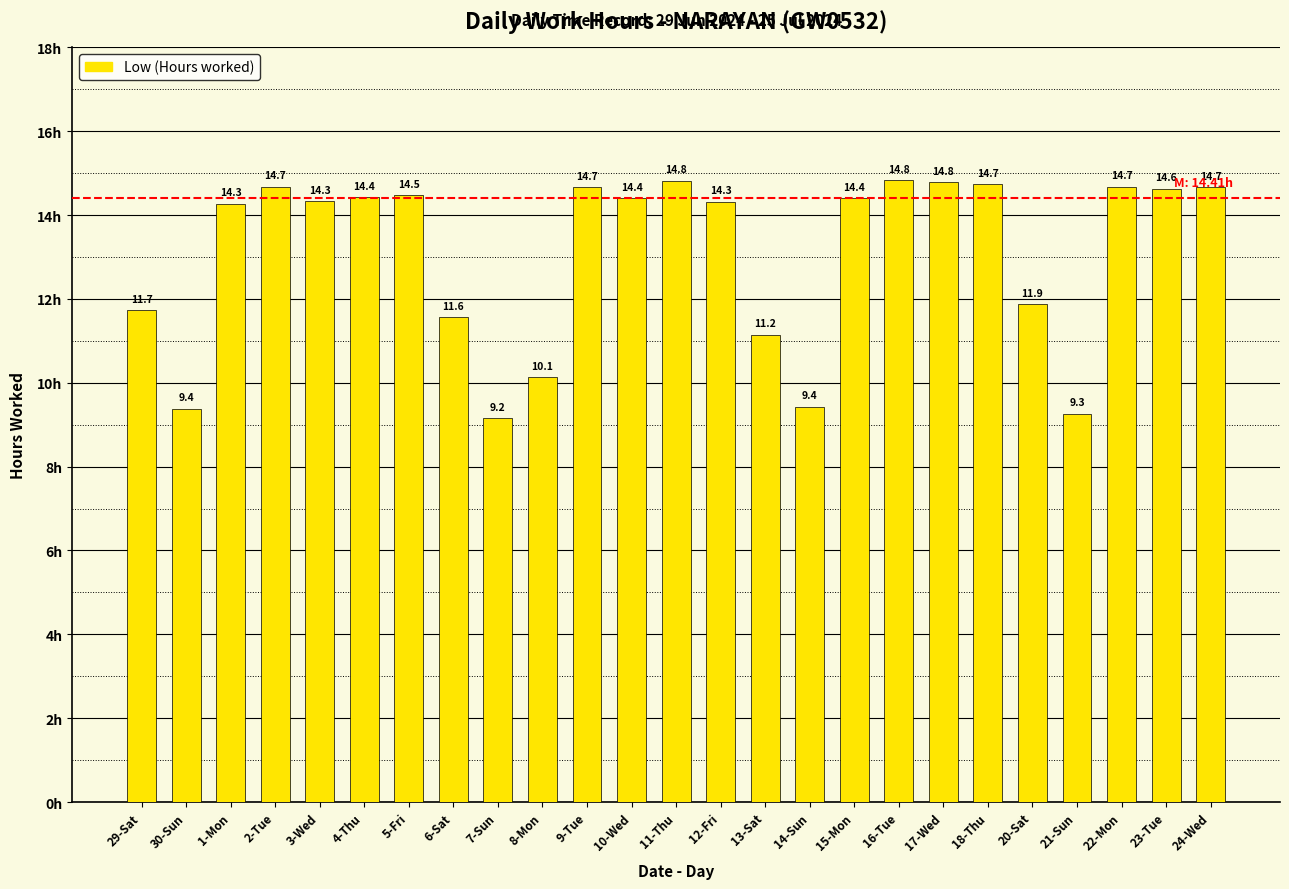

What is the value of the 25th bar from the left?

14.7